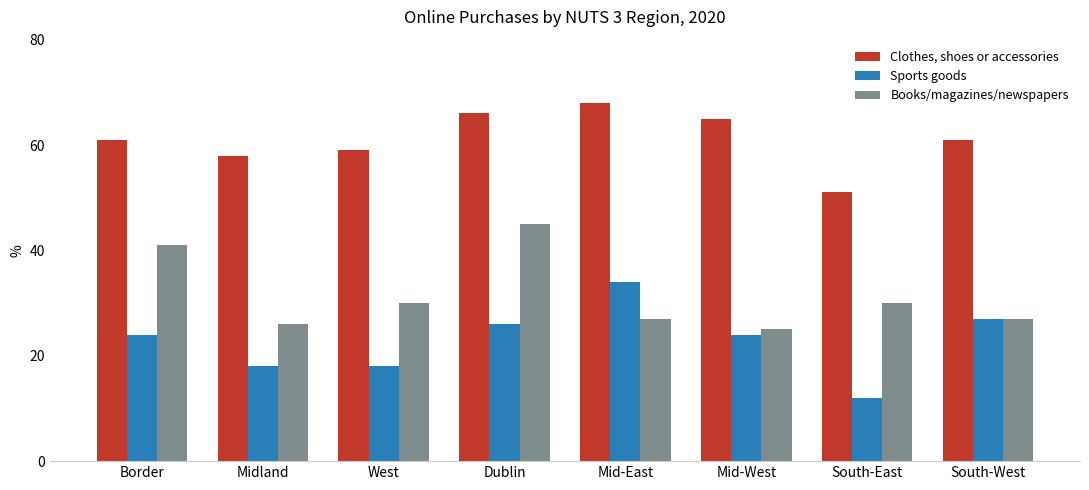

Does the chart contain stacked bars?

No